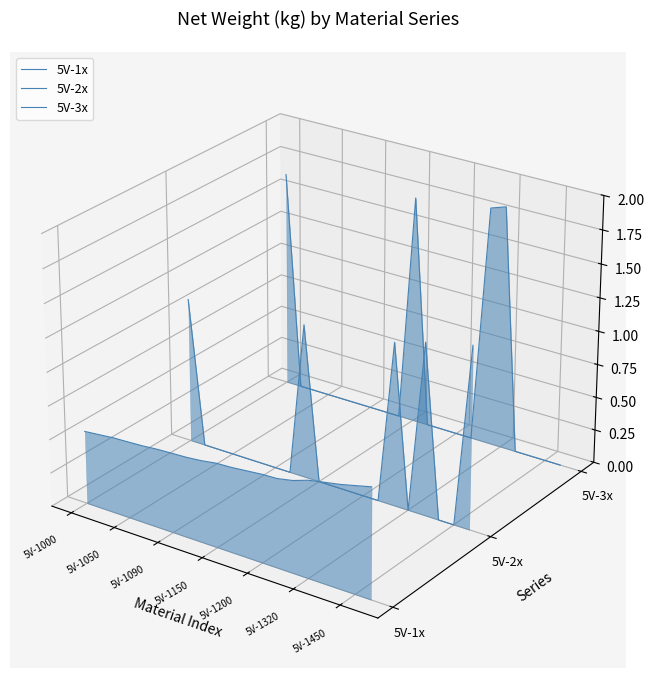

Which series has the largest total across all categories?

5V-3x